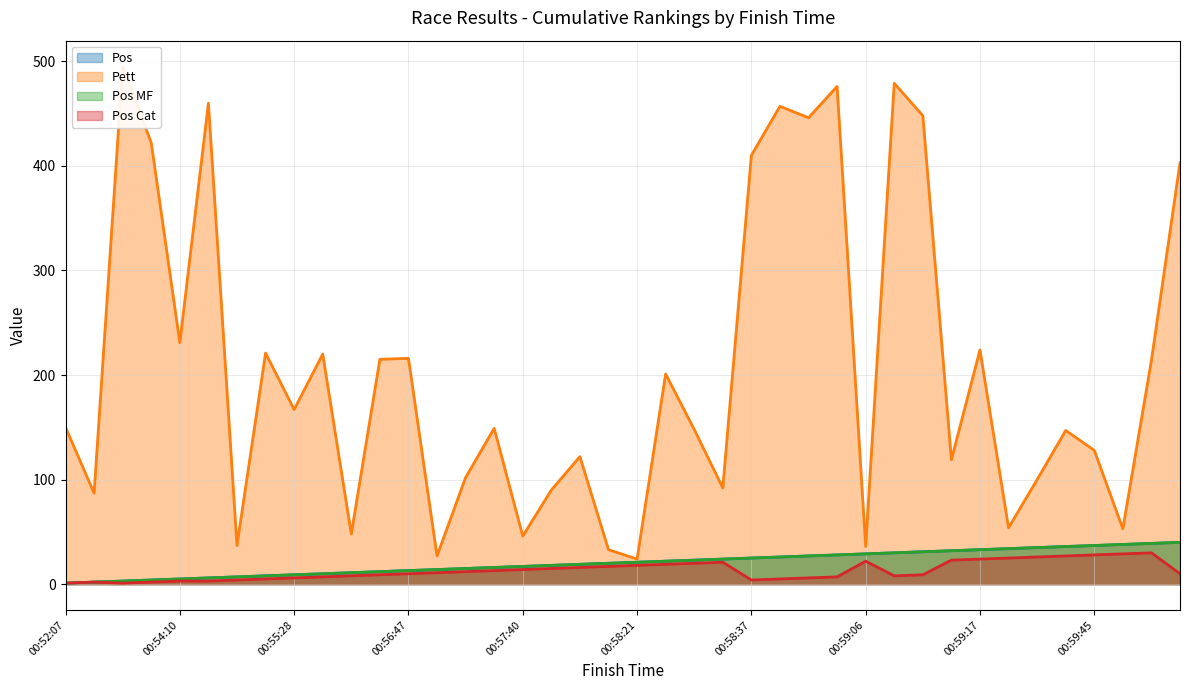

What is the difference between the Pos Cat values at 00:58:23 and 00:58:29?

2